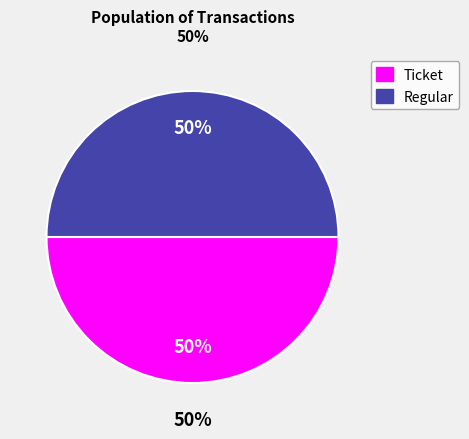

What is the largest slice in the pie chart?

1